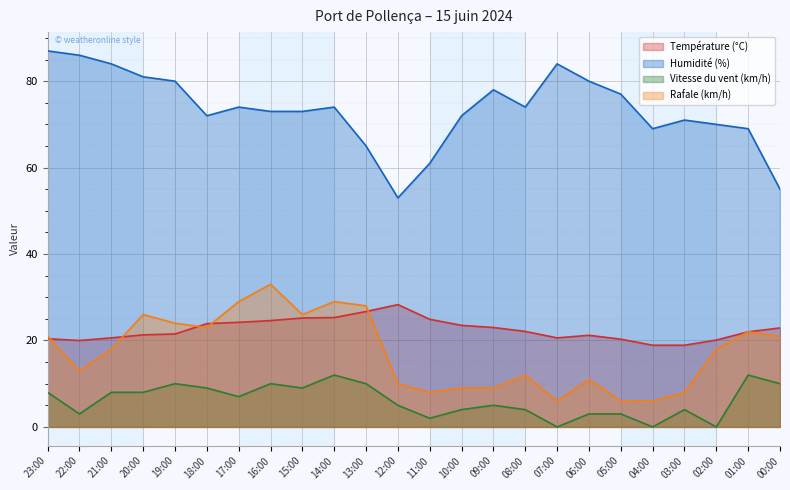

True or false: Température (°C) and Rafale (km/h) cross at least once.

True